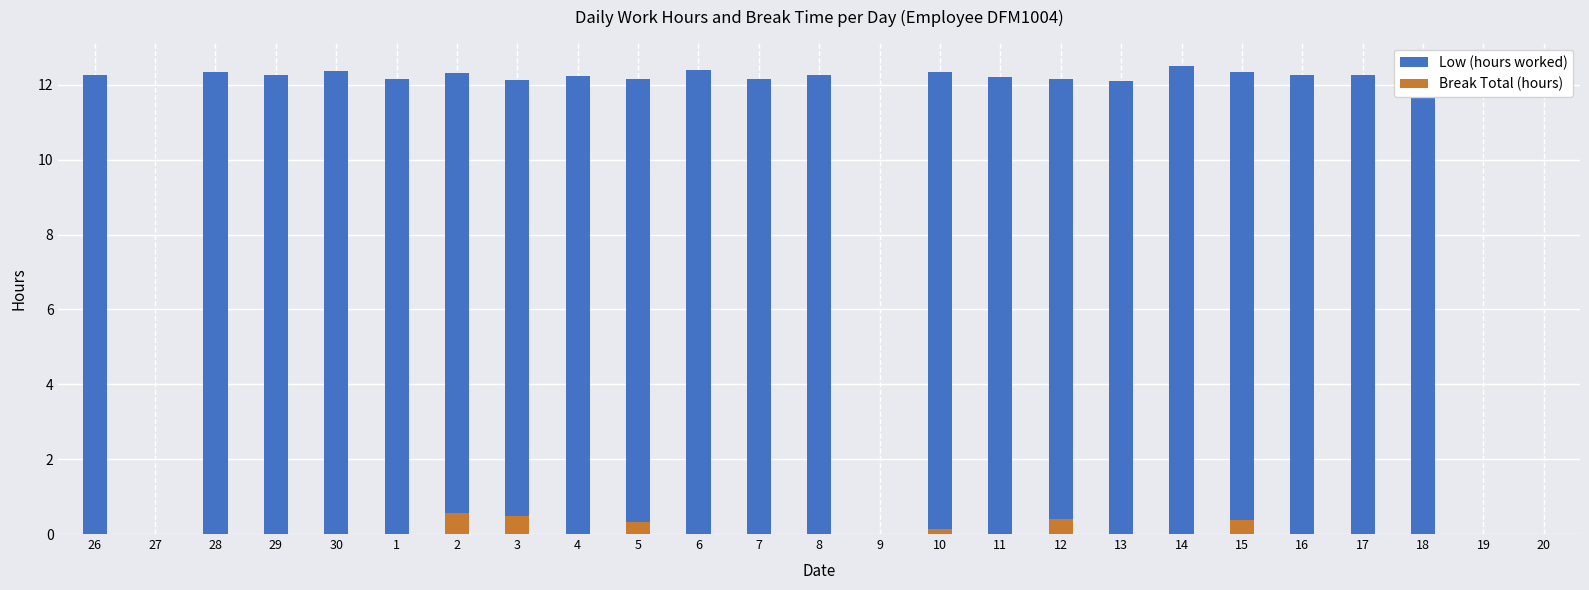

What position from the left is 30?

5